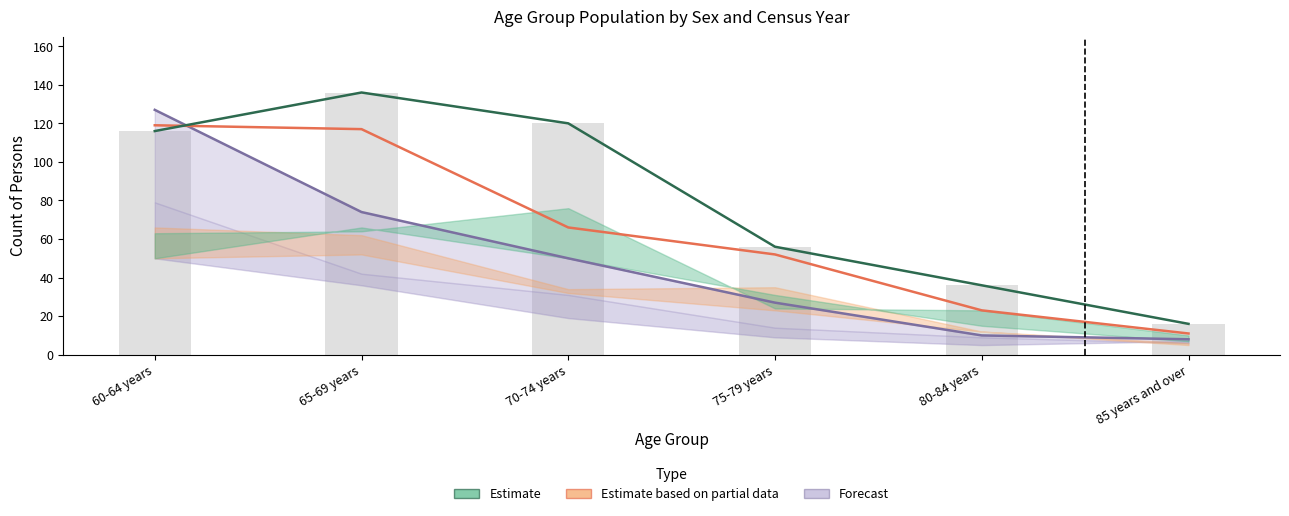

Are the bars grouped side by side (vs. stacked)?

Yes